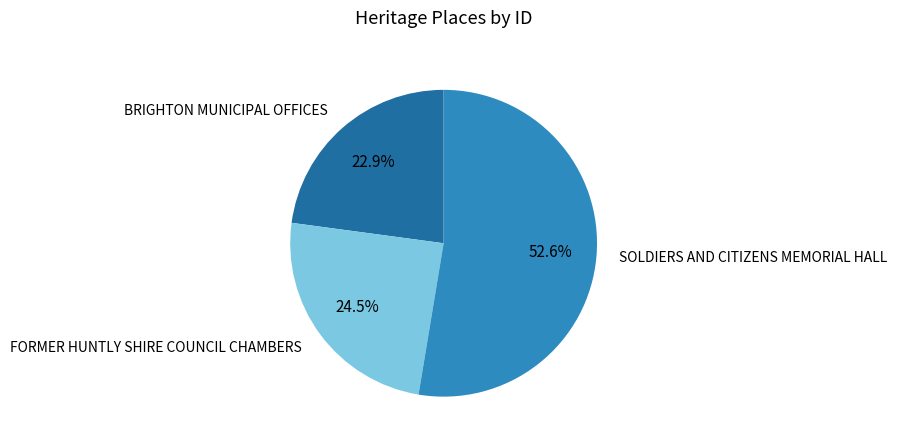

Count the number of slices in the pie.

3